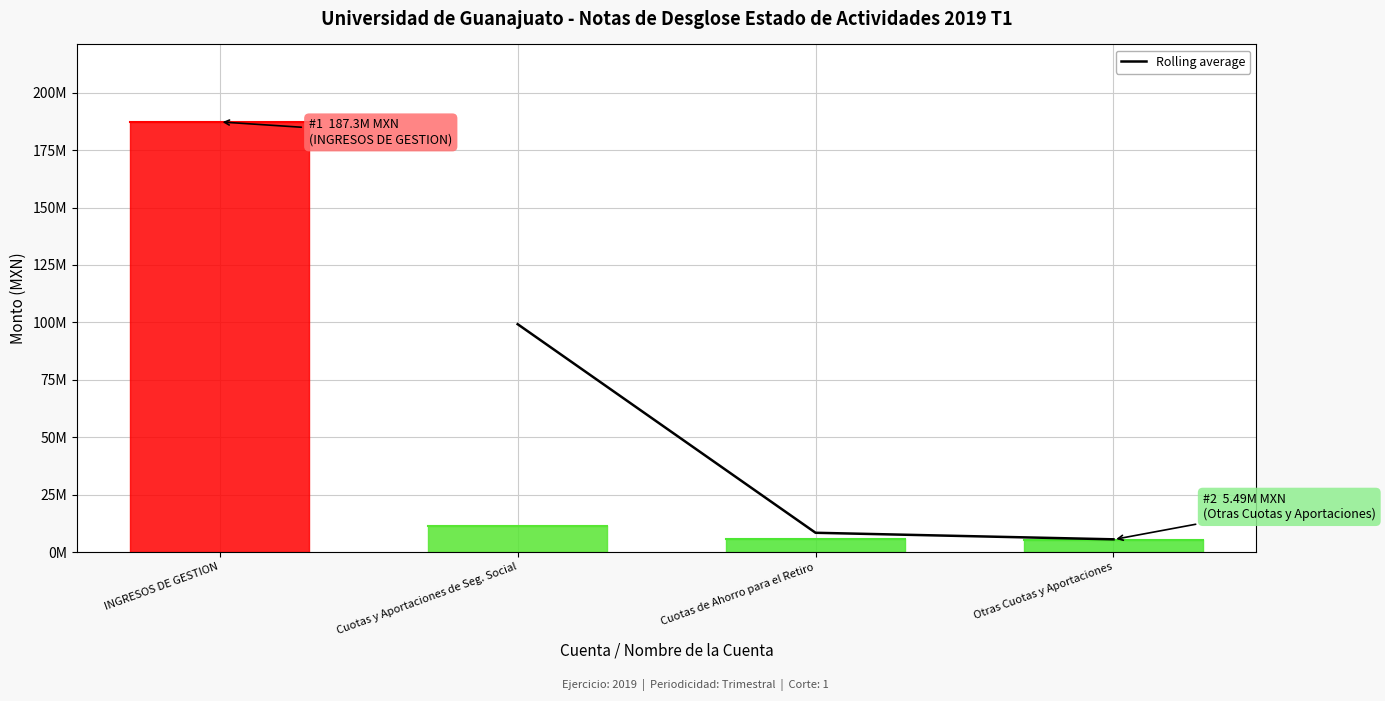

How many data points are less than 8441210?

1